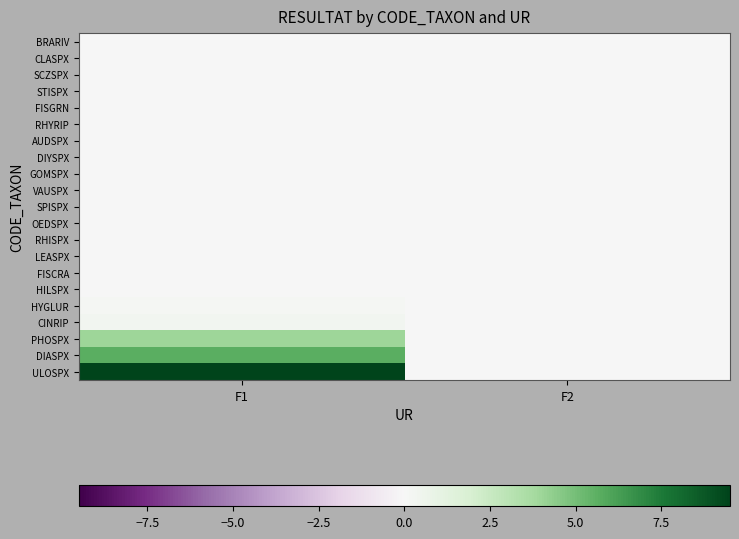

Reading left to right, what are all the values shown in this chart?

BRARIV: F1=0.0	F2=0.0
CLASPX: F1=0.0	F2=0.0
SCZSPX: F1=0.0	F2=0.0
STISPX: F1=0.0	F2=0.0
FISGRN: F1=0.0	F2=0.0
RHYRIP: F1=0.0	F2=0.0
AUDSPX: F1=0.0	F2=0.0
DIYSPX: F1=0.0	F2=0.0
GOMSPX: F1=0.0	F2=0.0
VAUSPX: F1=0.0	F2=0.0
SPISPX: F1=0.0	F2=0.0
OEDSPX: F1=0.0	F2=0.0
RHISPX: F1=0.0	F2=0.0
LEASPX: F1=0.0	F2=0.0
FISCRA: F1=0.0	F2=0.0
HILSPX: F1=0.0	F2=0.0
HYGLUR: F1=0.2	F2=0.0
CINRIP: F1=0.3	F2=0.0
PHOSPX: F1=4.0	F2=0.0
DIASPX: F1=5.7	F2=0.0
ULOSPX: F1=9.5	F2=0.0